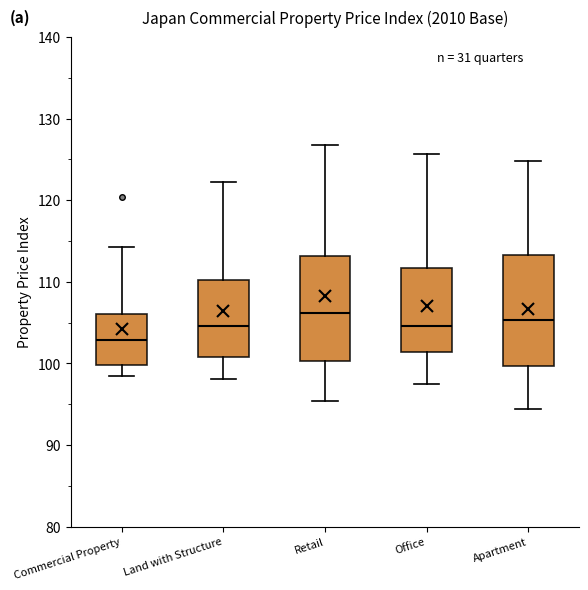

Reading left to right, read every box against the y-axis: the position of its median line, the range the box covers, and the ends of its whiskers. The values are not printed on the chart, so give them approximately, as read against the axis.

Commercial Property: median 103, box 100 to 106, whiskers 98 to 114
Land with Structure: median 105, box 101 to 110, whiskers 98 to 122
Retail: median 106, box 100 to 113, whiskers 95 to 127
Office: median 105, box 101 to 112, whiskers 98 to 126
Apartment: median 105, box 100 to 113, whiskers 94 to 125